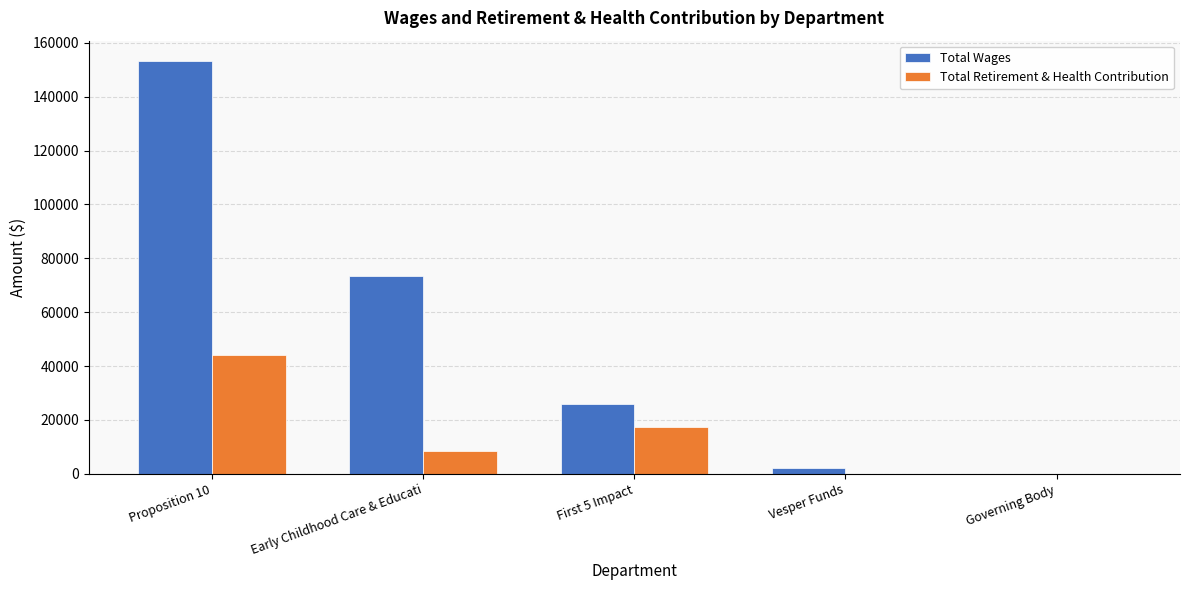

Between Proposition 10 and Early Childhood Care & Educati, which series saw the biggest shift?

Total Wages